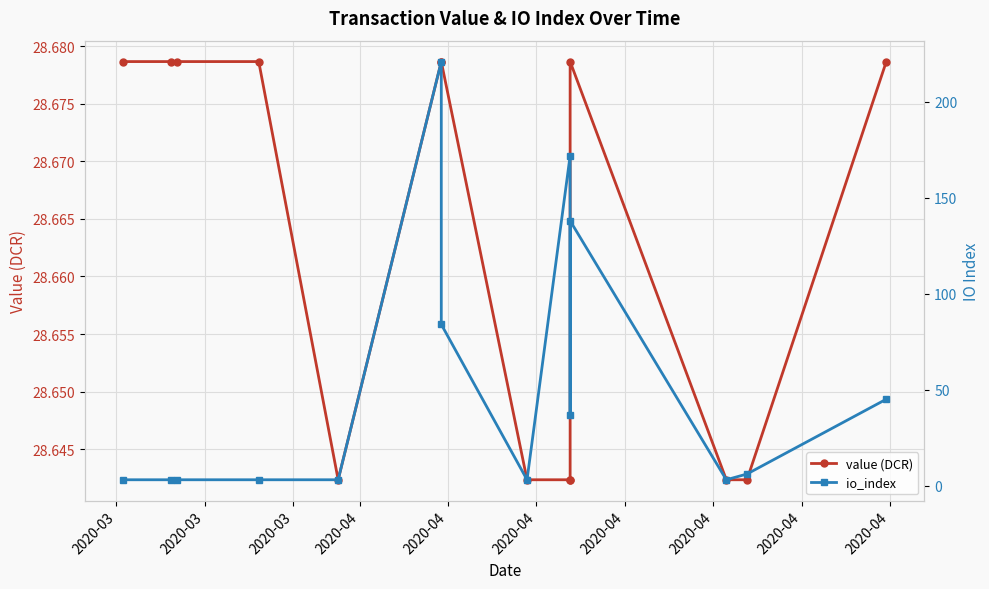

At which label does value (DCR) reach its peak?

2020-03